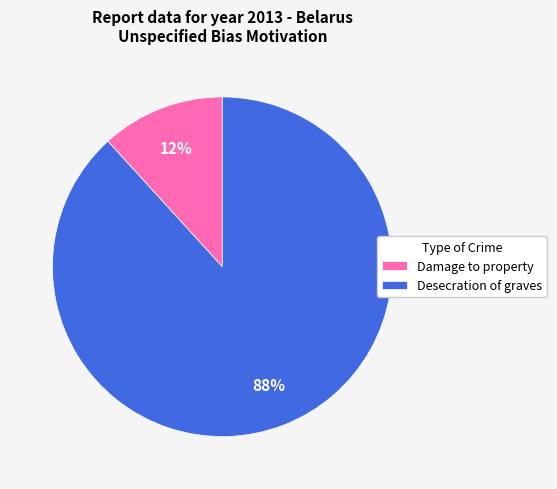

Do Damage to property and Desecration of graves together represent more than half of the pie?

Yes